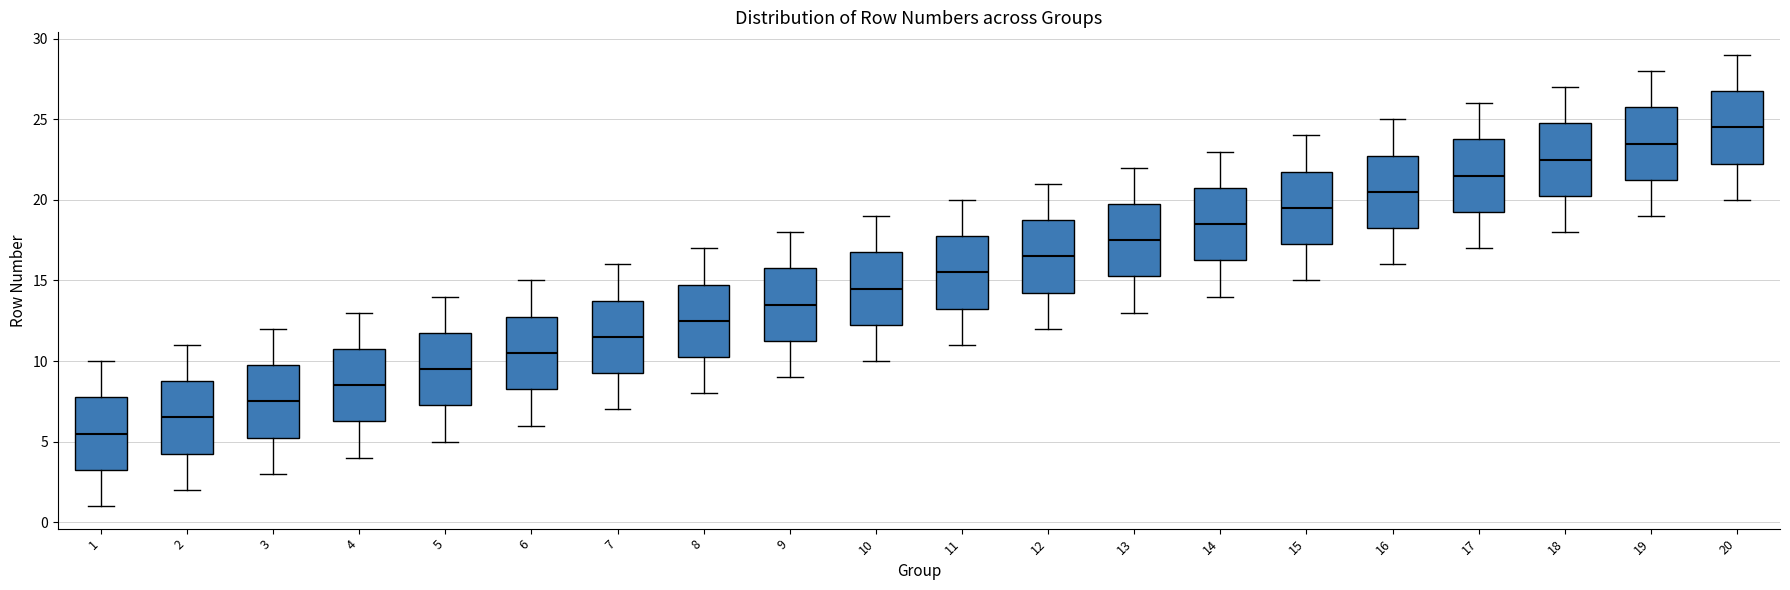

Reading left to right, transcribe this box plot: for each box, give where its median line is, the range the box spans, and where its two whiskers end, as read against the y-axis. The values are not printed on the chart, so give them approximately, as read against the axis.

1: median 5.5, box 3.5 to 8.0, whiskers 1.0 to 10.0
2: median 6.5, box 4.5 to 9.0, whiskers 2.0 to 11.0
3: median 7.5, box 5.5 to 10.0, whiskers 3.0 to 12.0
4: median 8.5, box 6.5 to 11.0, whiskers 4.0 to 13.0
5: median 9.5, box 7.5 to 12.0, whiskers 5.0 to 14.0
6: median 10.5, box 8.5 to 13.0, whiskers 6.0 to 15.0
7: median 11.5, box 9.5 to 14.0, whiskers 7.0 to 16.0
8: median 12.5, box 10.5 to 15.0, whiskers 8.0 to 17.0
9: median 13.5, box 11.5 to 16.0, whiskers 9.0 to 18.0
10: median 14.5, box 12.5 to 17.0, whiskers 10.0 to 19.0
11: median 15.5, box 13.5 to 18.0, whiskers 11.0 to 20.0
12: median 16.5, box 14.5 to 19.0, whiskers 12.0 to 21.0
13: median 17.5, box 15.5 to 20.0, whiskers 13.0 to 22.0
14: median 18.5, box 16.5 to 21.0, whiskers 14.0 to 23.0
15: median 19.5, box 17.5 to 22.0, whiskers 15.0 to 24.0
16: median 20.5, box 18.5 to 23.0, whiskers 16.0 to 25.0
17: median 21.5, box 19.5 to 24.0, whiskers 17.0 to 26.0
18: median 22.5, box 20.5 to 25.0, whiskers 18.0 to 27.0
19: median 23.5, box 21.5 to 26.0, whiskers 19.0 to 28.0
20: median 24.5, box 22.5 to 27.0, whiskers 20.0 to 29.0